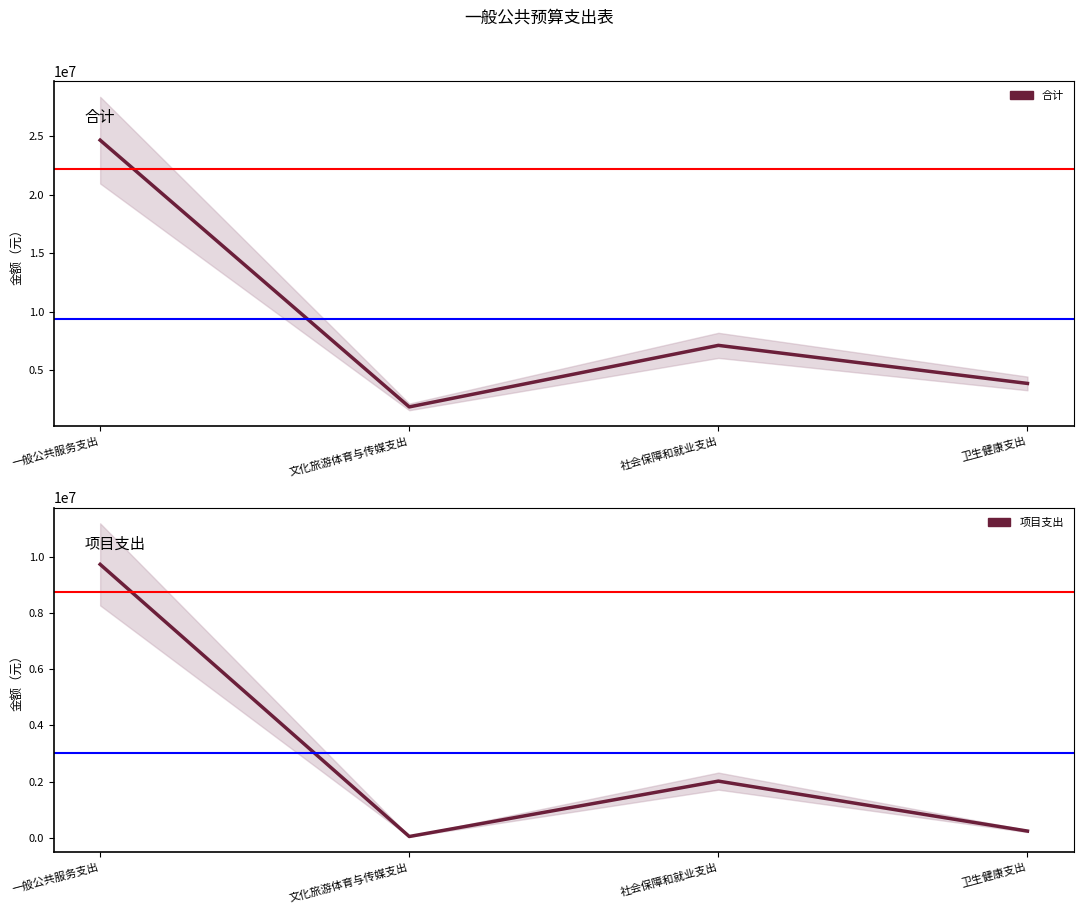

True or false: 合计 and 项目支出 intersect in this chart.

False